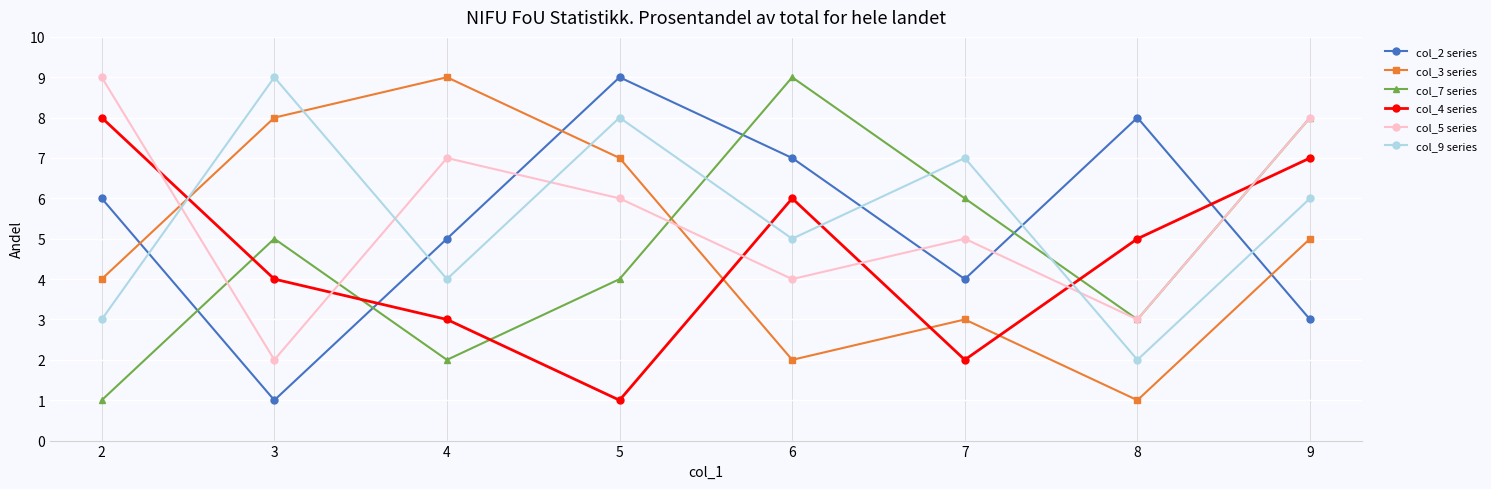

Does the chart display data point markers on the line(s)?

Yes